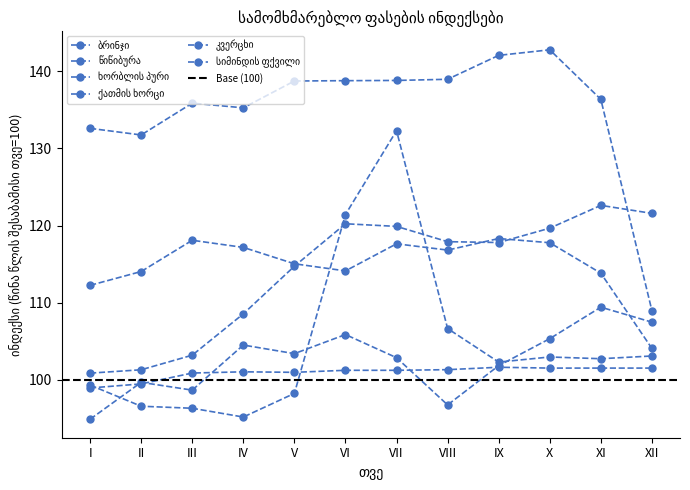

What is the lowest value of the ქათმის ხორცი series?

94.9